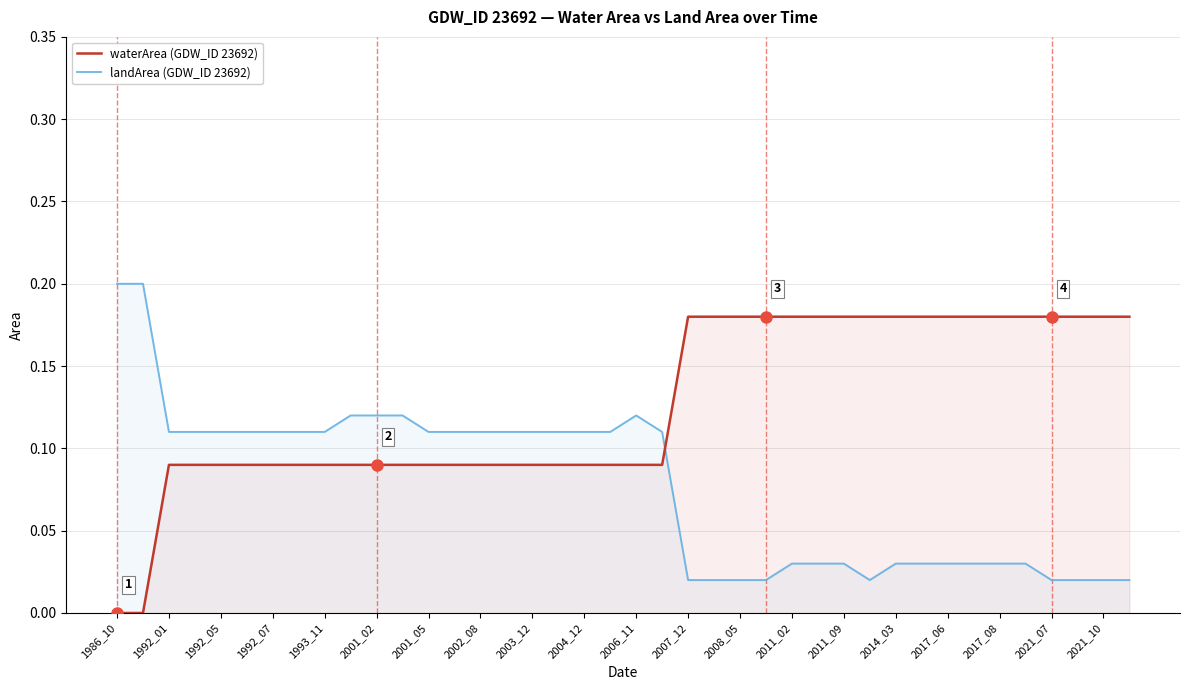

What is the sum of all waterArea (GDW_ID 23692) values?

5.0